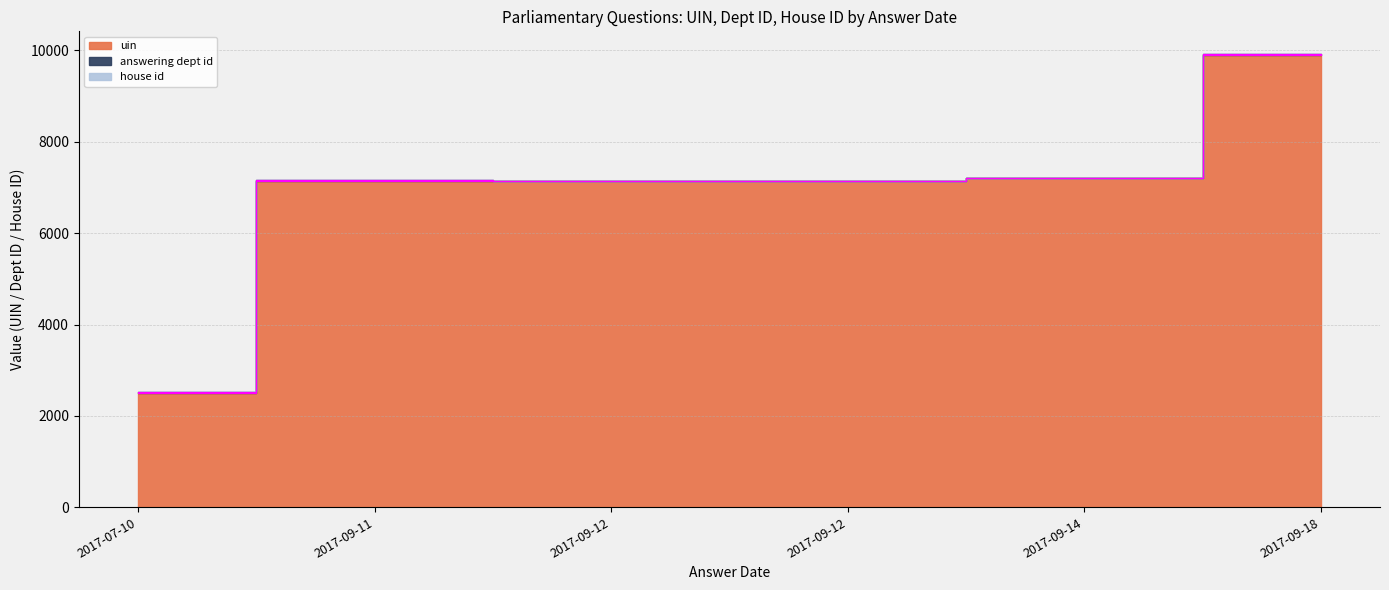

The value of house id at 2017-09-18 is 2. True or false?

False